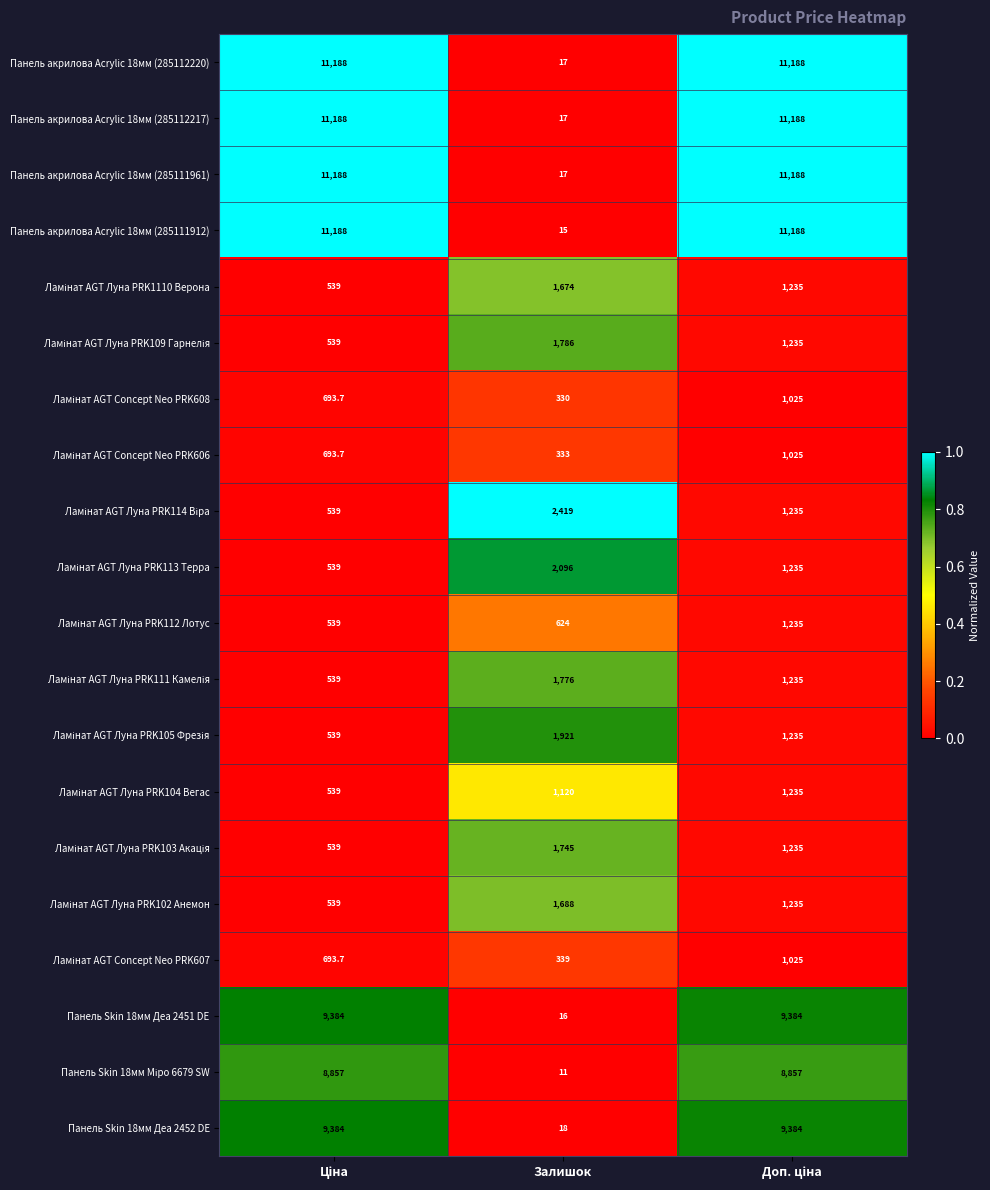

How many distinct data groups are displayed?

20